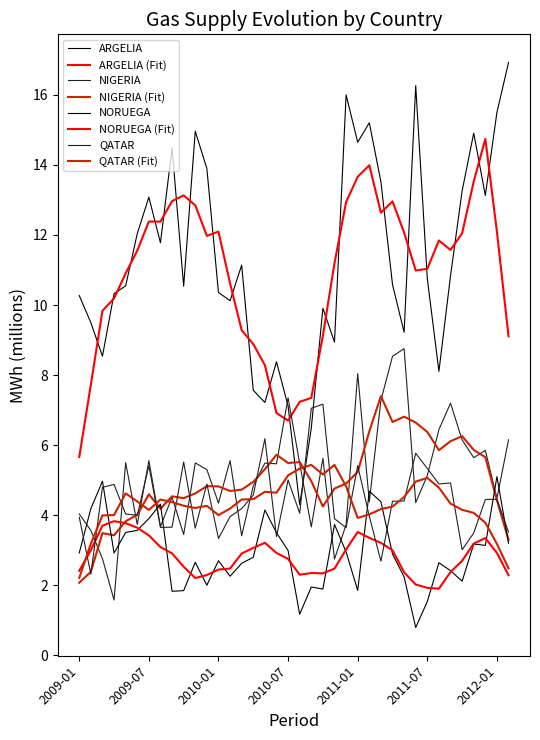

Rank the series by their maximum value, from lowest to highest.

NORUEGA, QATAR, NIGERIA, ARGELIA